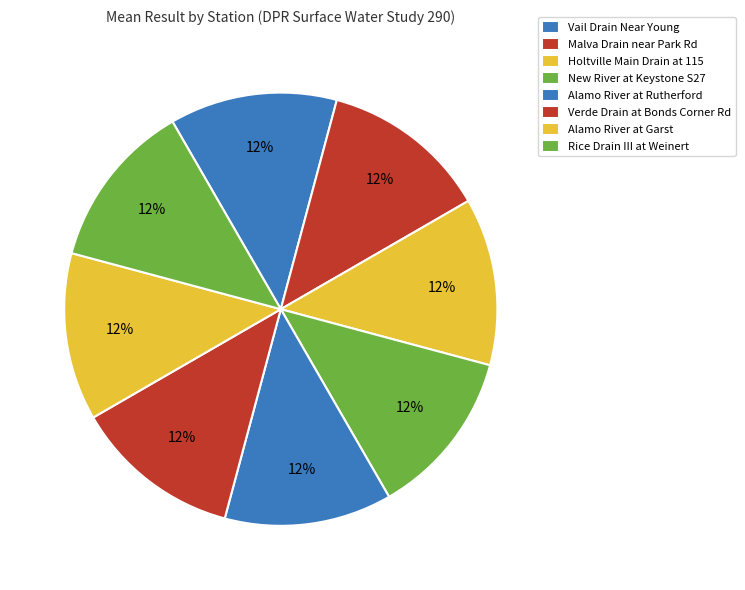

How many slices are in this pie chart?

8